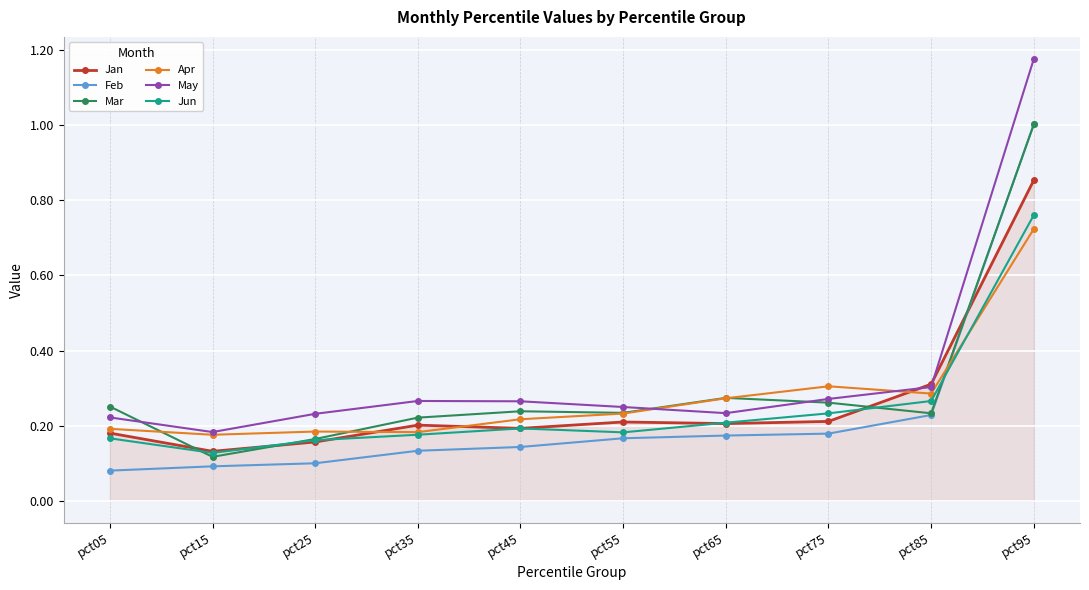

At which category does May reach its first local valley?

pct15